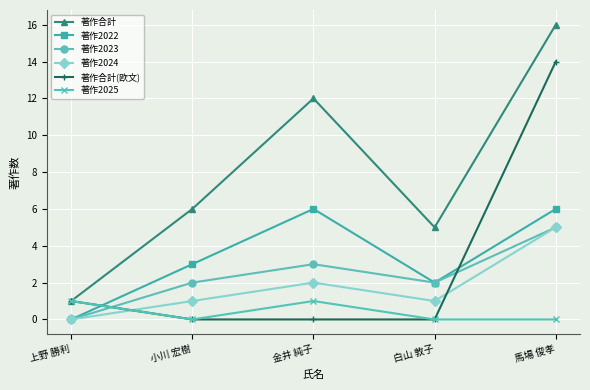

What are all the series names shown in the legend?

著作合計, 著作2022, 著作2023, 著作2024, 著作合計(欧文), 著作2025